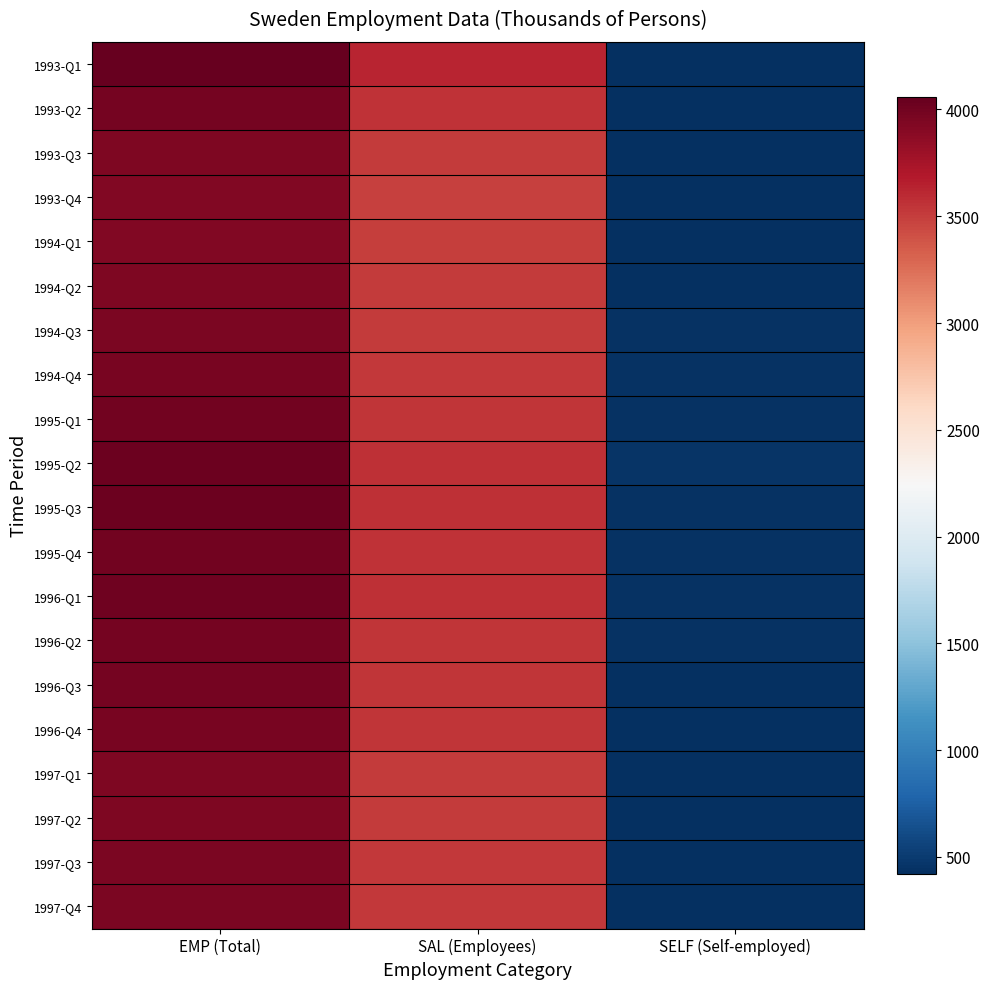

How many series are shown in this chart?

20